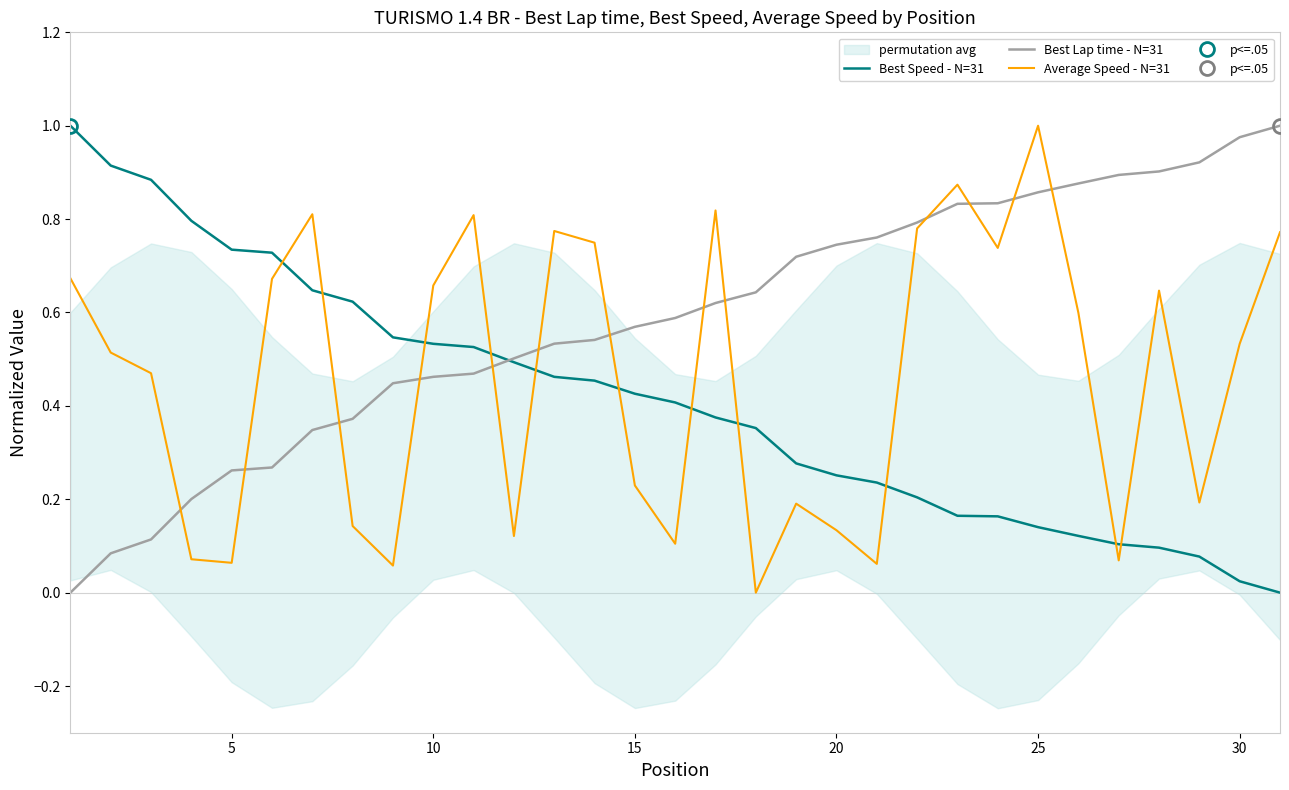

How many intersections are there between Average Speed - N=31 and Best Speed - N=31?

11